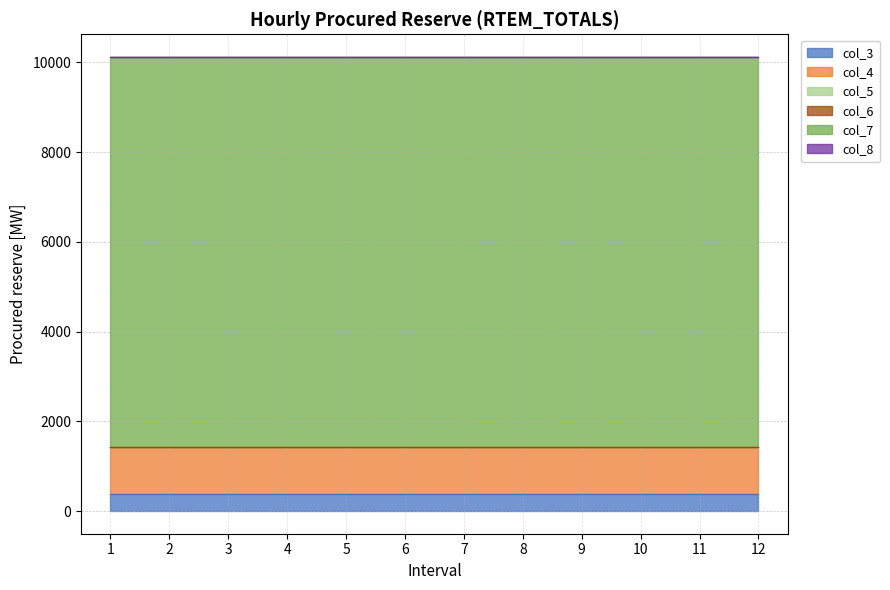

Reading right to left, transcribe all the data shown in this chart.

col_3: 375.2	375.2	375.2	375.2	375.2	375.2	375.2	375.2	375.2	375.2	375.2	375.2
col_4: 1042.8	1042.8	1042.8	1042.8	1042.8	1042.8	1042.8	1042.8	1042.8	1042.8	1042.8	1042.8
col_5: 0.0	0.0	0.0	0.0	0.0	0.0	0.0	0.0	0.0	0.0	0.0	0.0
col_6: 0.0	0.0	0.0	0.0	0.0	0.0	0.0	0.0	0.0	0.0	0.0	0.0
col_7: 8700.0	8700.0	8700.0	8700.0	8700.0	8700.0	8700.0	8700.0	8700.0	8700.0	8700.0	8700.0
col_8: 0.0	0.0	0.0	0.0	0.0	0.0	0.0	0.0	0.0	0.0	0.0	0.0